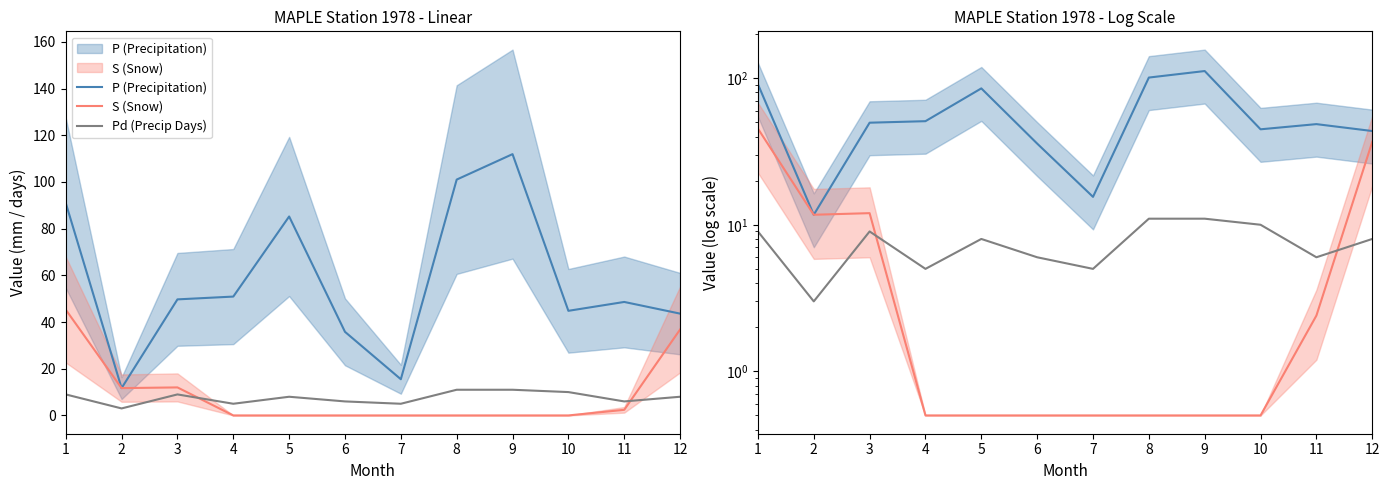

Which series has the widest spread of values?

P (Precipitation)